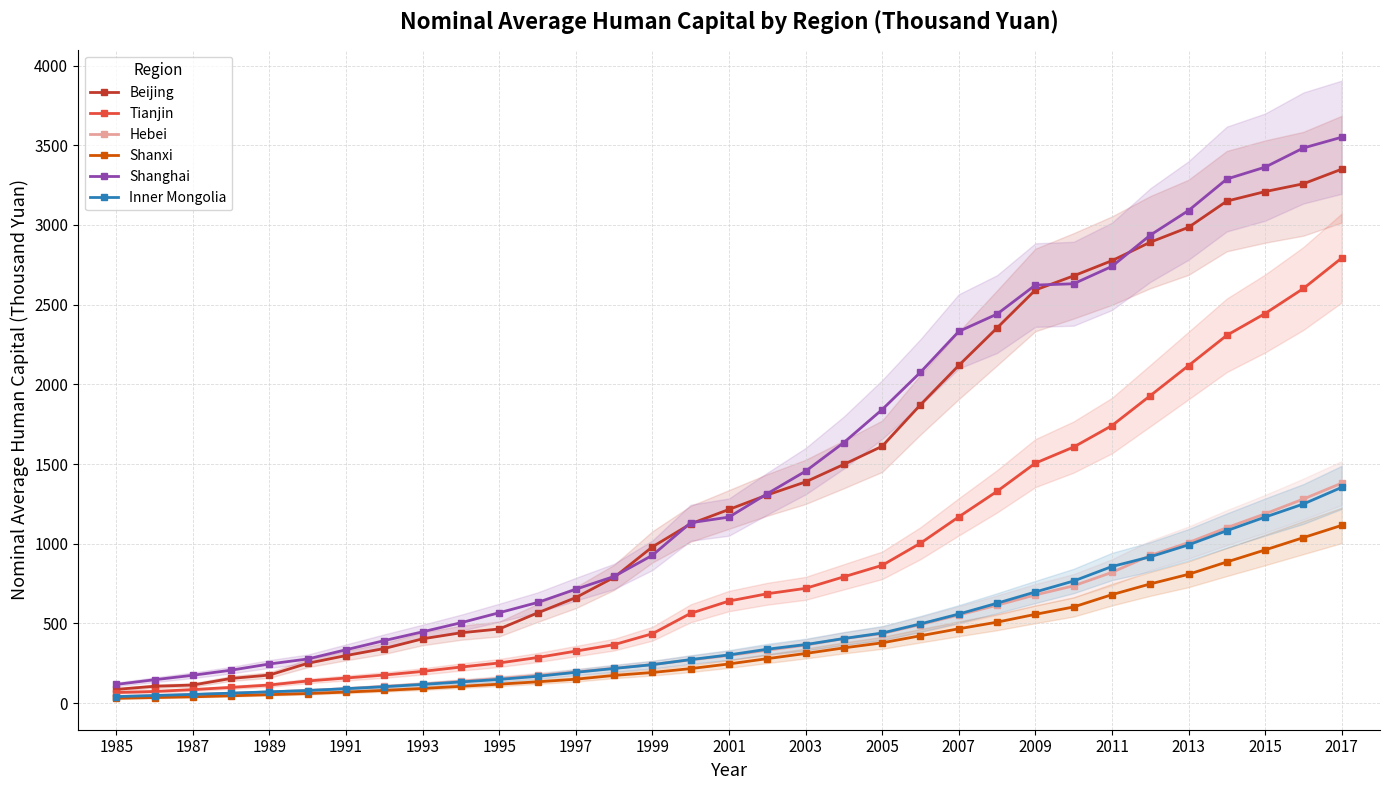

What is the maximum value for Inner Mongolia?

1353.9